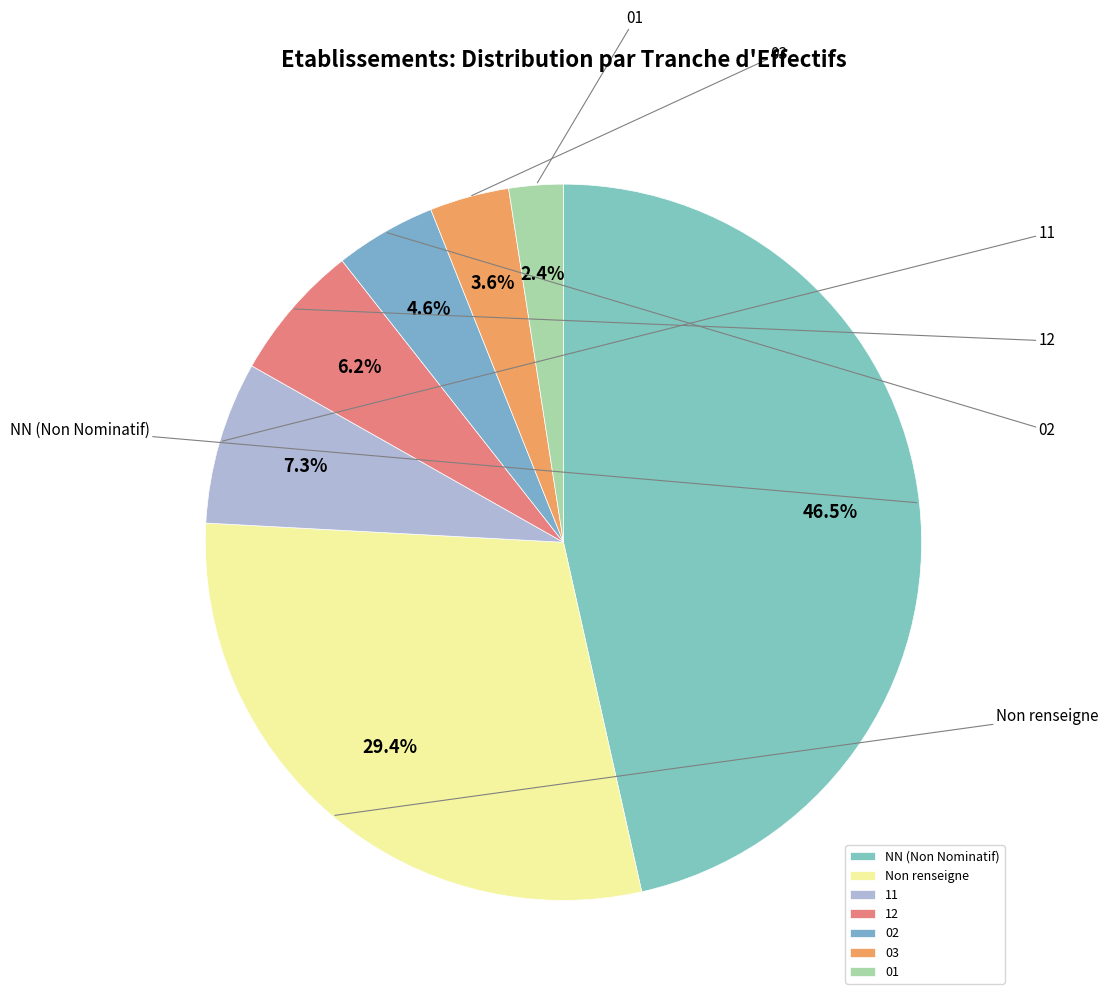

Which category has the biggest portion of the pie?

NN